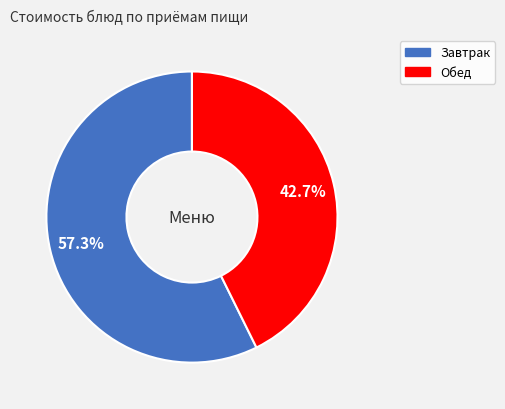

Does any single category account for the majority?

Yes